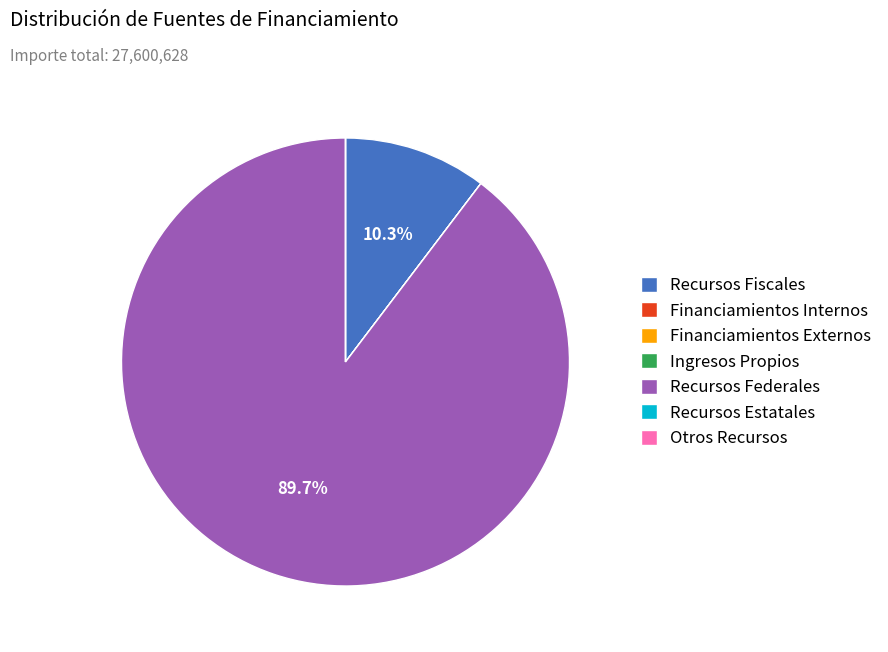

How much of the chart is everything except Recursos Fiscales?

89.7%